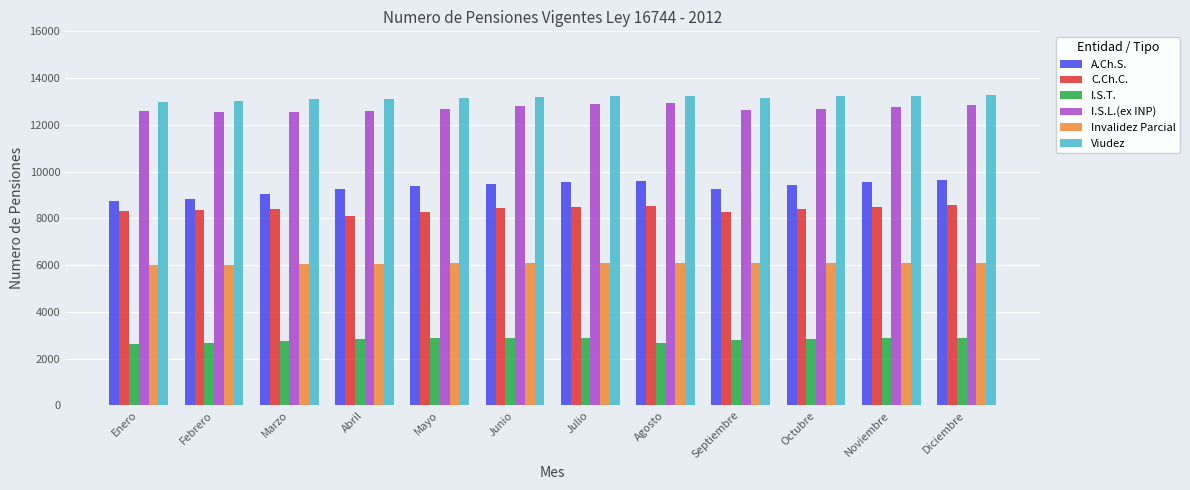

What is the minimum value for Invalidez Parcial?

6008